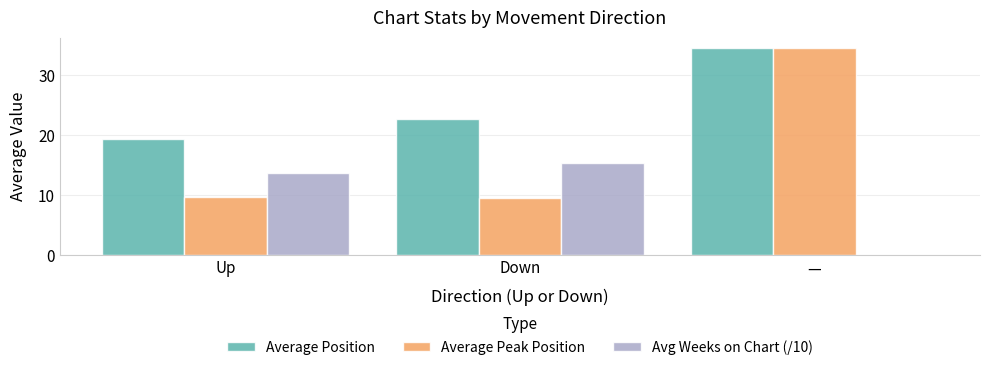

Which label corresponds to the largest value in the chart?

—